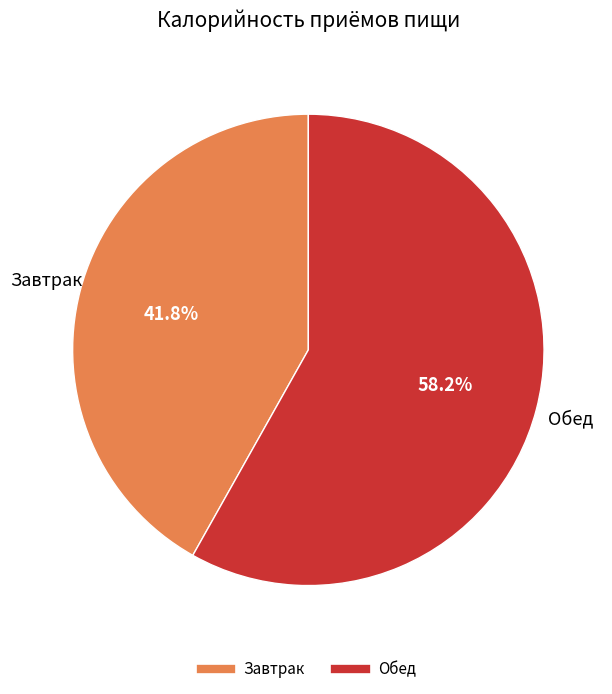

Is there a majority slice in this chart?

Yes